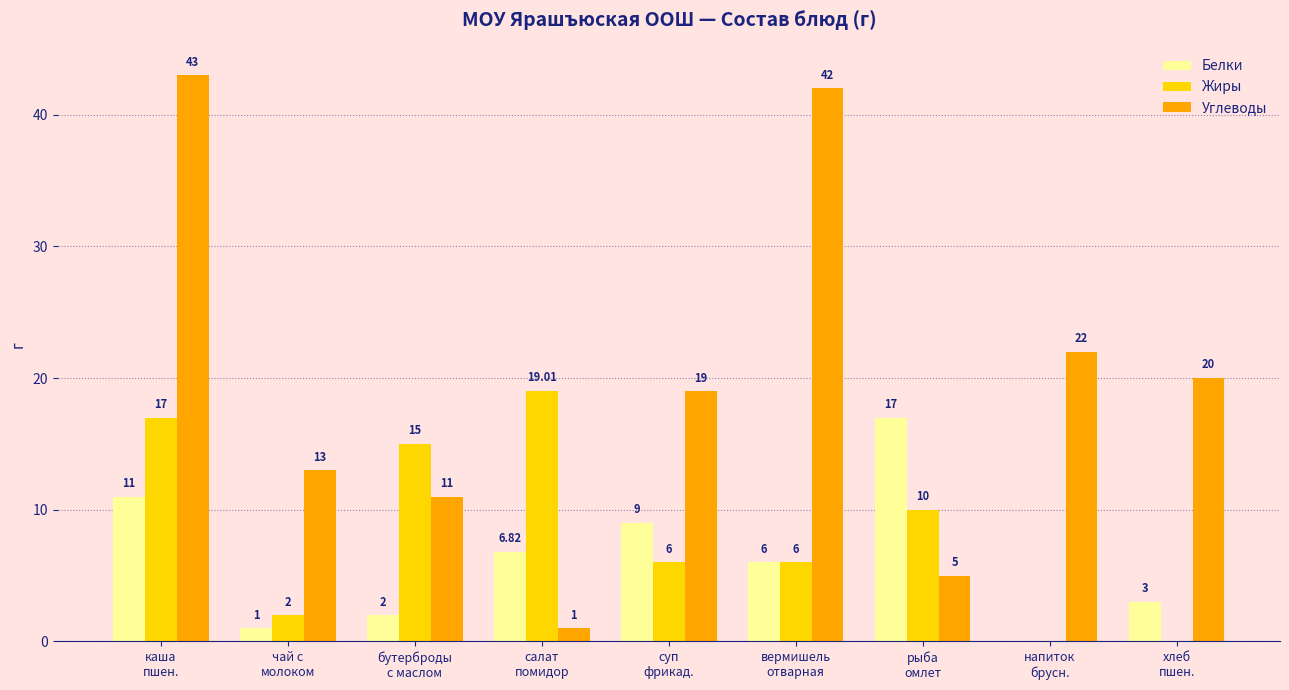

What is the approximate value of Жиры at салат
помидор?

19.0